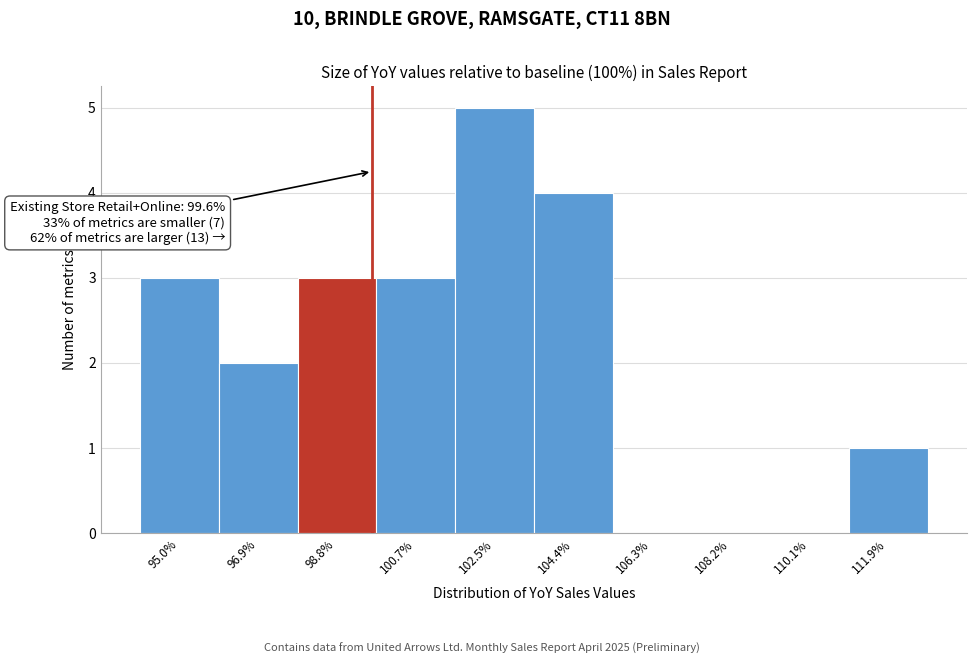

Which range on the x-axis has the tallest bar?

101.6 to 103.4